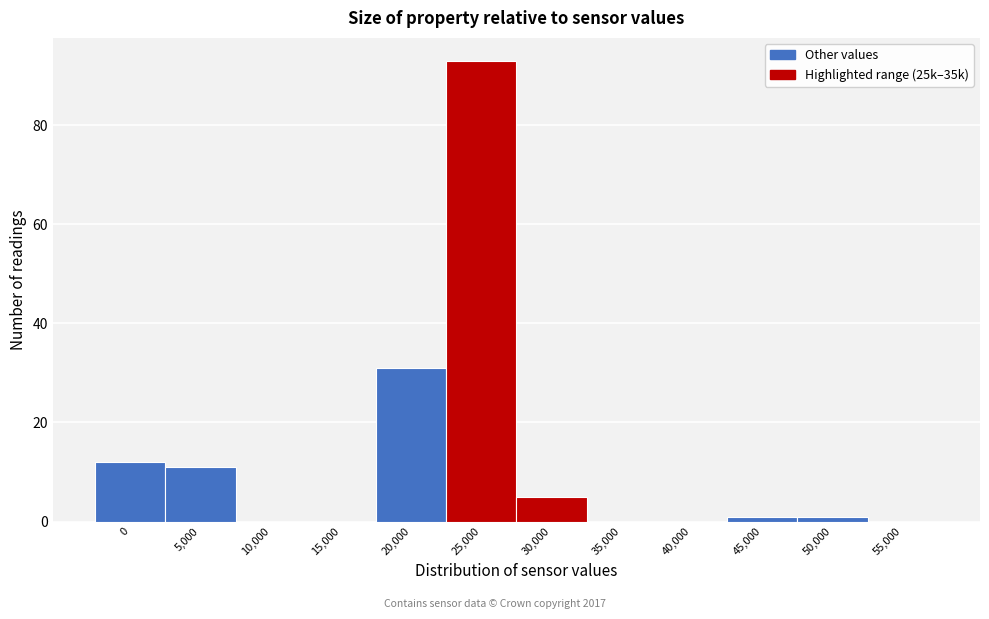

Reading left to right, list all the values displayed in this chart.

0=12	5,000=11	10,000=0	15,000=0	20,000=31	25,000=93	30,000=5	35,000=0	40,000=0	45,000=1	50,000=1	55,000=0